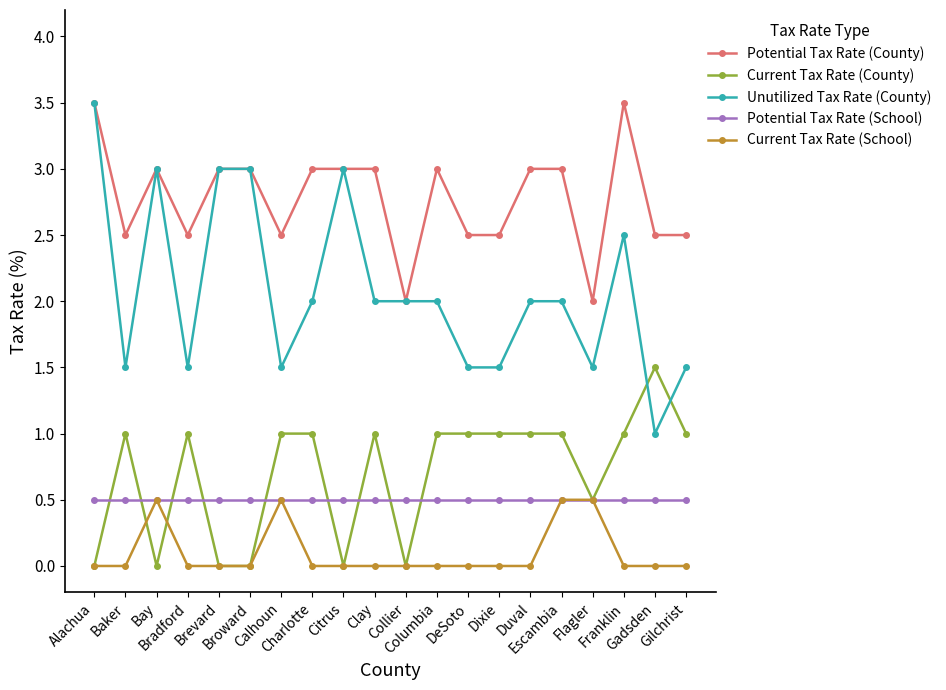

How many distinct data groups are displayed?

5